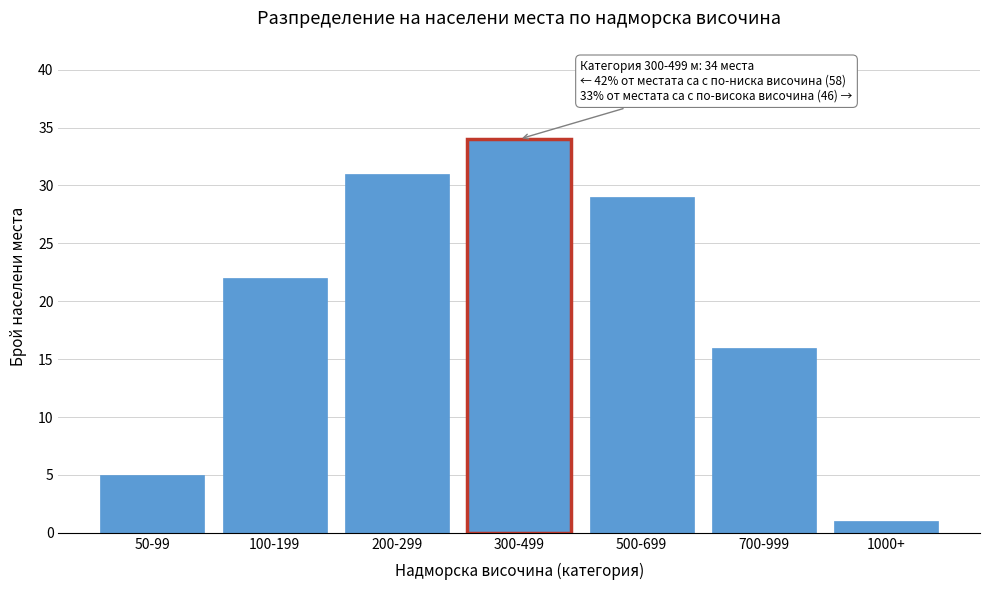

Reading left to right, transcribe all the data shown in this chart.

5	22	31	34	29	16	1